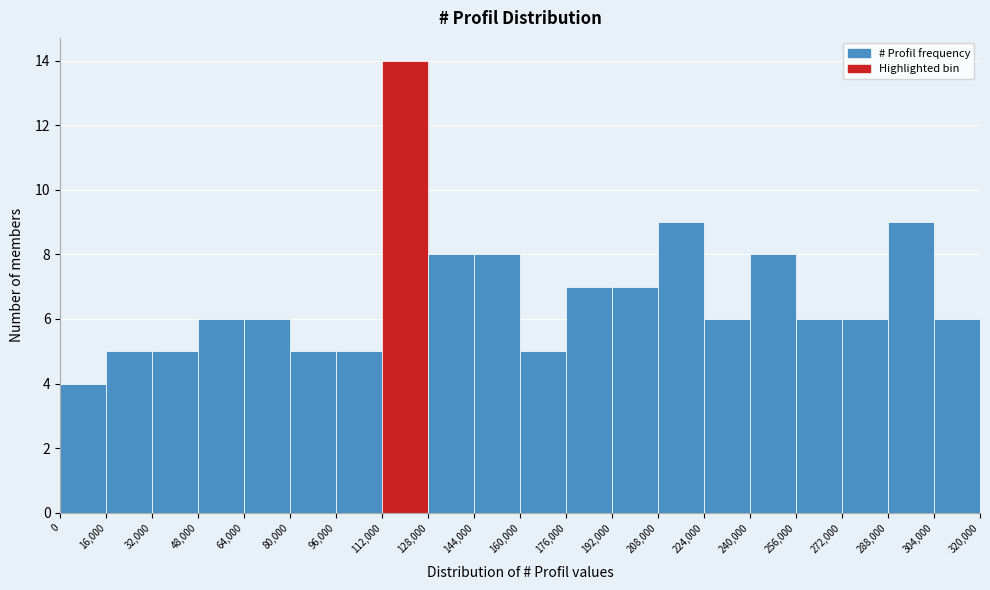

Reading left to right, transcribe this chart: for each bar, give the range it covers on the x-axis and its height. The values are not printed on the chart, so give them approximately, as read against the axis.

0 to 16,000: 4
16,000 to 32,000: 5
32,000 to 48,000: 5
48,000 to 64,000: 6
64,000 to 80,000: 6
80,000 to 96,000: 5
96,000 to 112,000: 5
112,000 to 128,000: 14
128,000 to 144,000: 8
144,000 to 160,000: 8
160,000 to 176,000: 5
176,000 to 192,000: 7
192,000 to 208,000: 7
208,000 to 224,000: 9
224,000 to 240,000: 6
240,000 to 256,000: 8
256,000 to 272,000: 6
272,000 to 288,000: 6
288,000 to 304,000: 9
304,000 to 320,000: 6